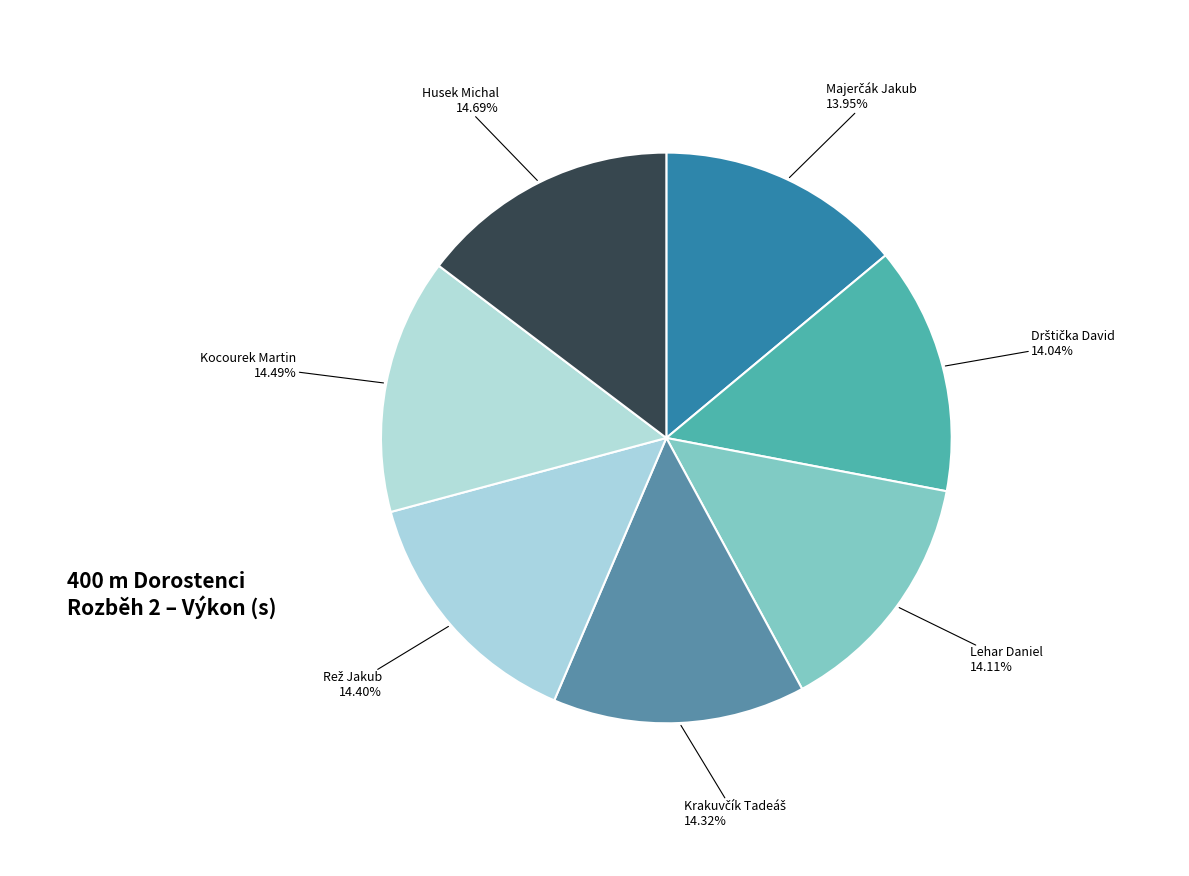

How many segments does this pie chart have?

7